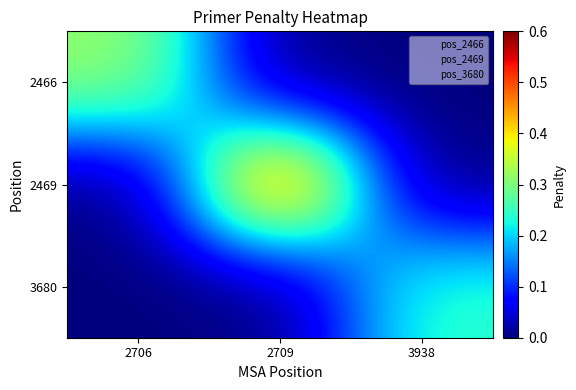

What is the difference between the highest and lowest values at 3938?

0.2